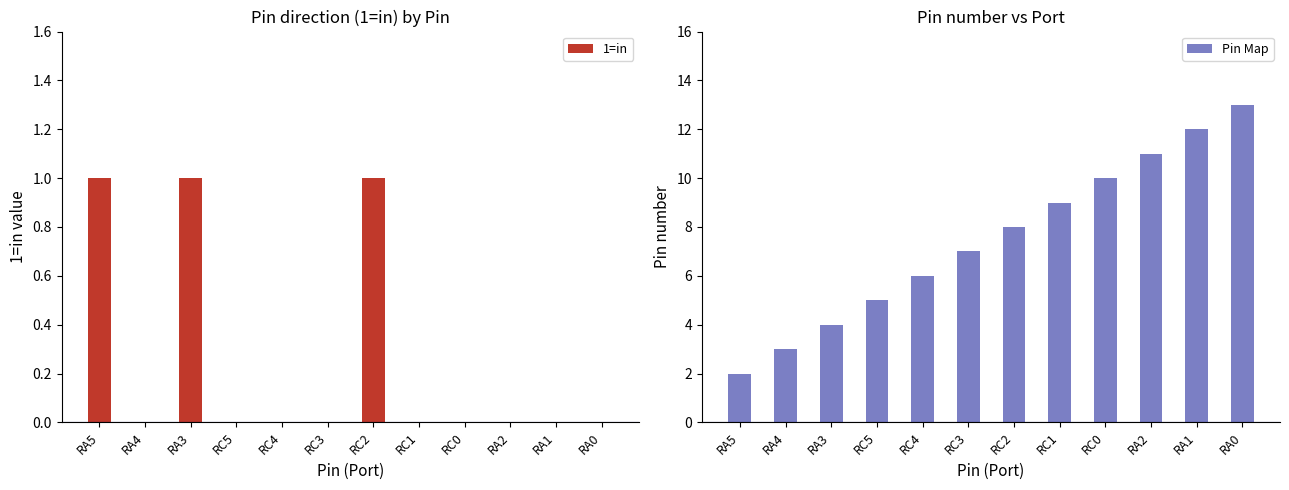

Reading left to right, what are all the values shown in this chart?

1=in: RA5=1	RA4=0	RA3=1	RC5=0	RC4=0	RC3=0	RC2=1	RC1=0	RC0=0	RA2=0	RA1=0	RA0=0
Pin Map: RA5=2	RA4=3	RA3=4	RC5=5	RC4=6	RC3=7	RC2=8	RC1=9	RC0=10	RA2=11	RA1=12	RA0=13